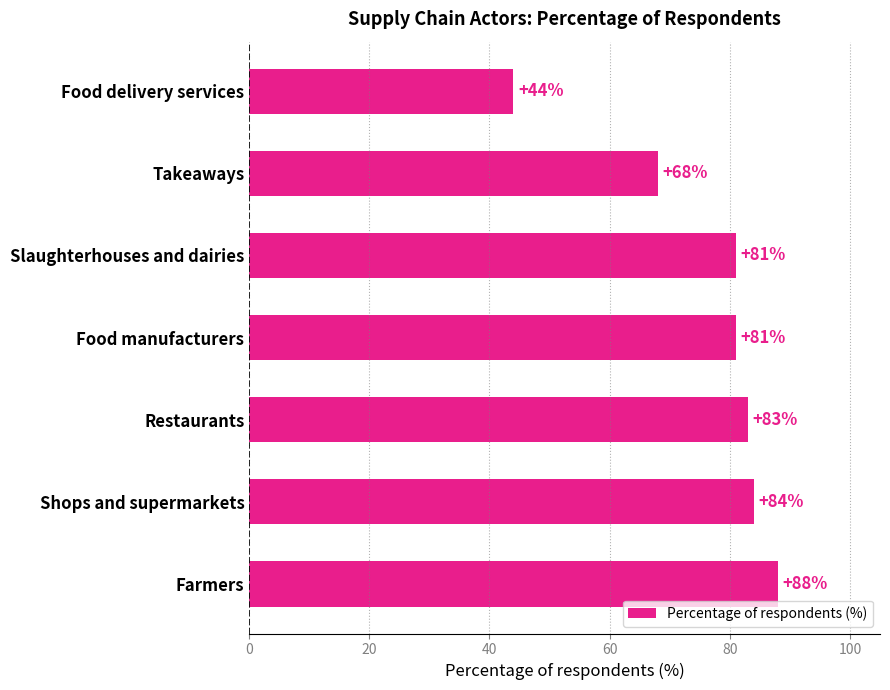

Reading top to bottom, list all the values displayed in this chart.

44	68	81	81	83	84	88